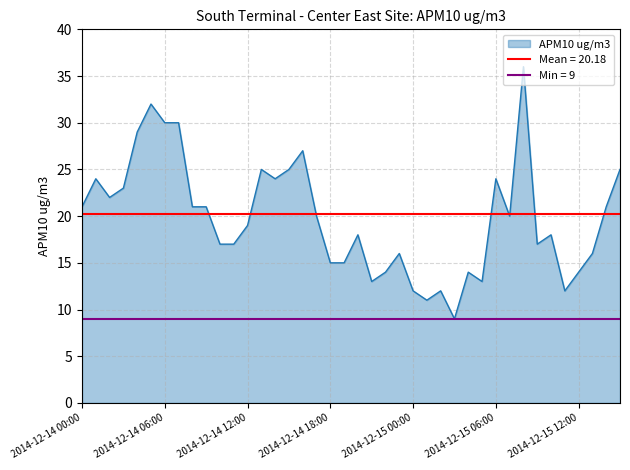

What is the value of the 2nd point from the left?

24